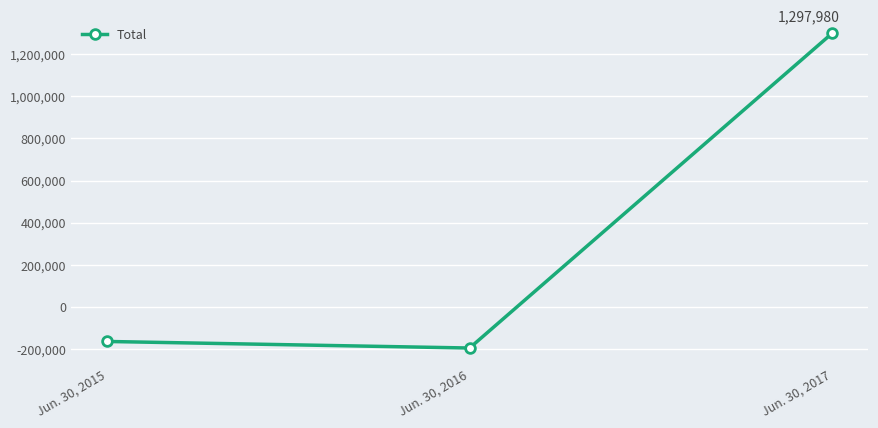

Rank the categories by value from lowest to highest.

Jun. 30, 2016, Jun. 30, 2015, Jun. 30, 2017